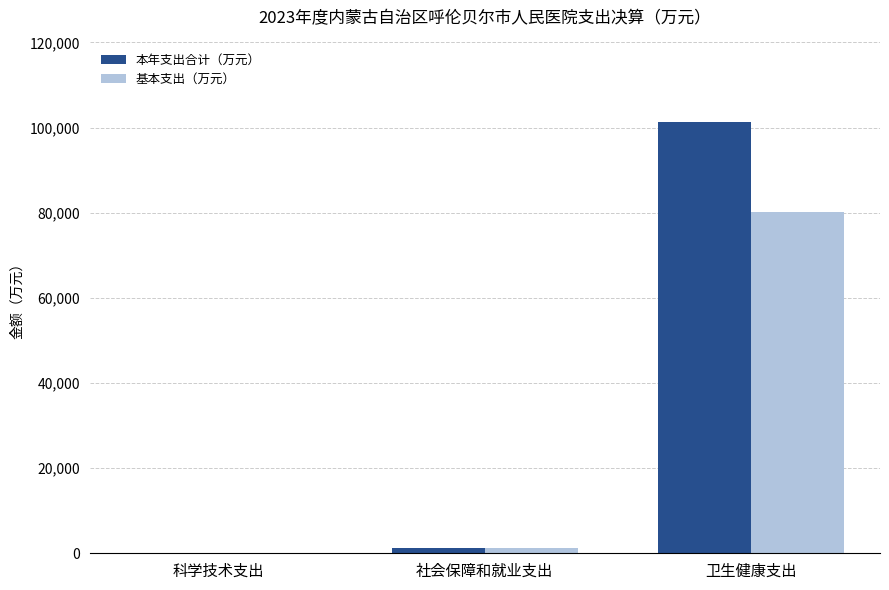

Is the value of 本年支出合计（万元） at 卫生健康支出 greater than the value of 基本支出（万元） at 卫生健康支出?

Yes